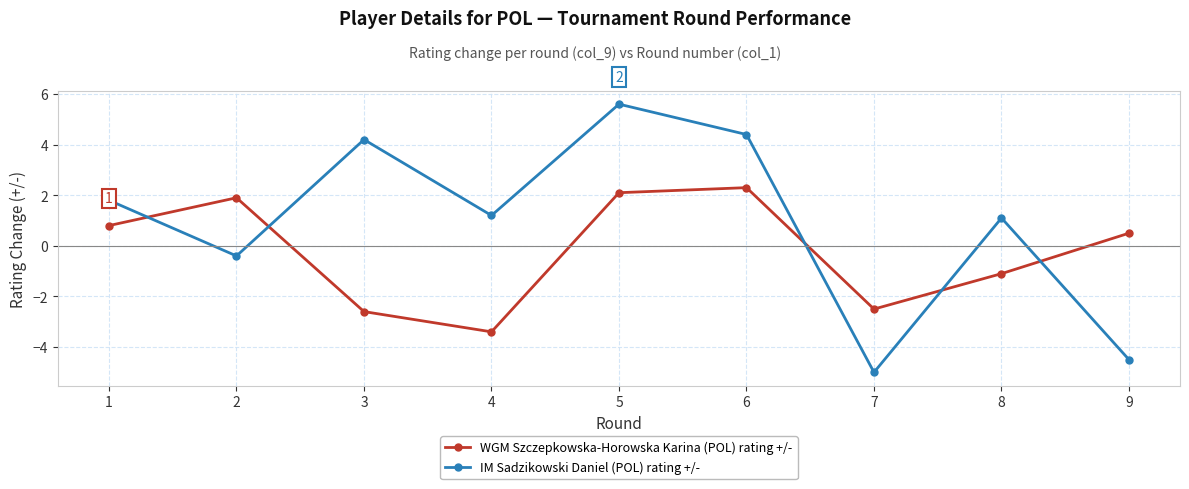

Which series has the largest range (max minus min)?

IM Sadzikowski Daniel (POL) rating +/-